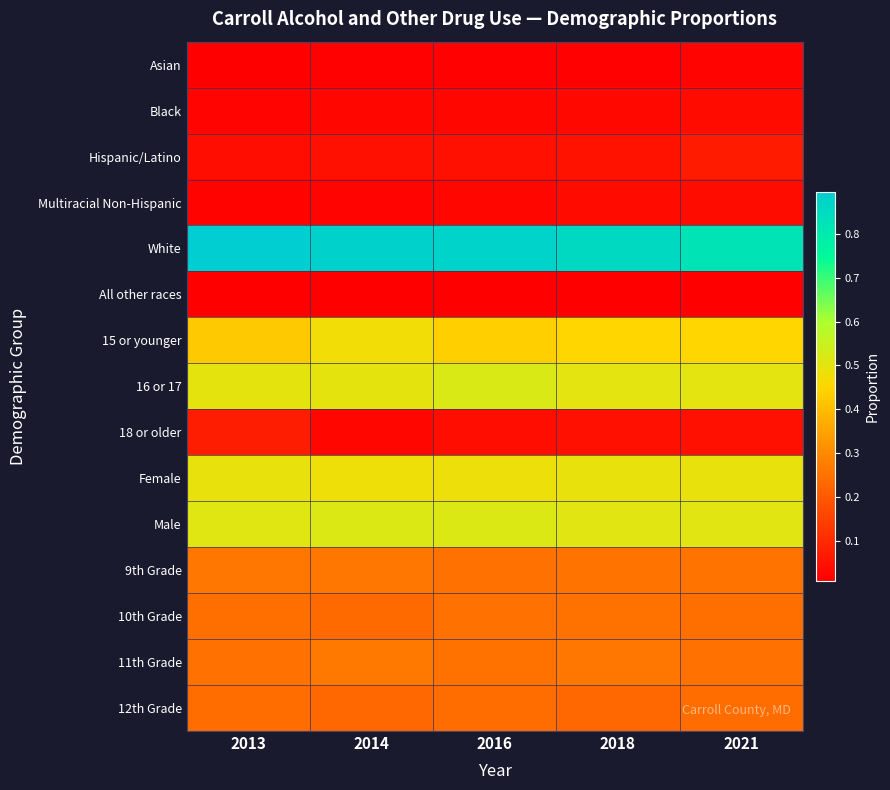

Which series has the largest range (max minus min)?

White